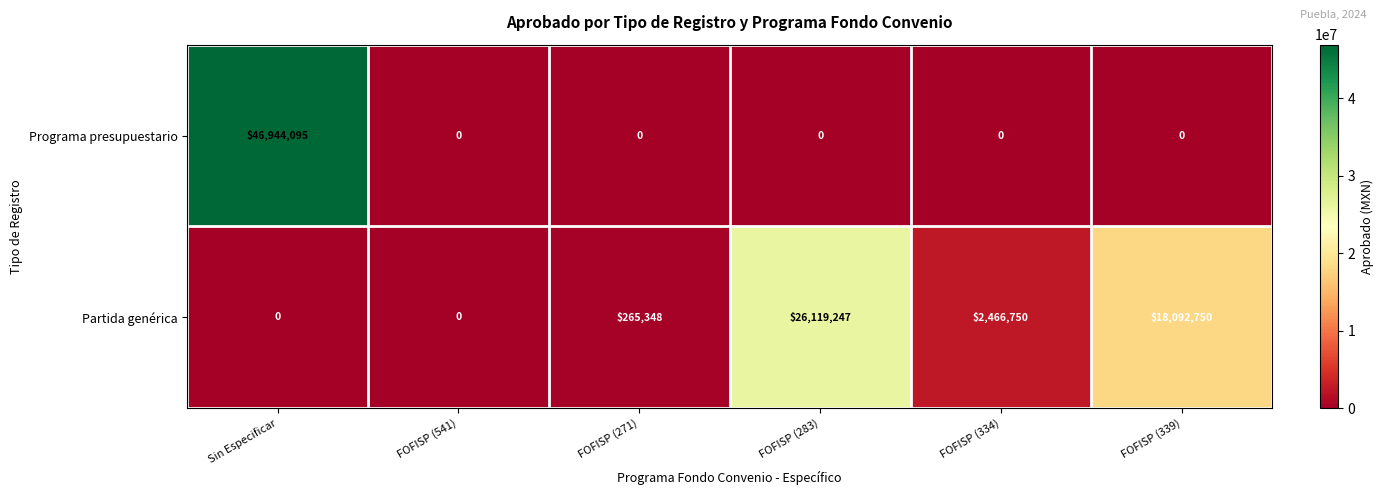

The value of Programa presupuestario at FOFISP (271) is 0. True or false?

True